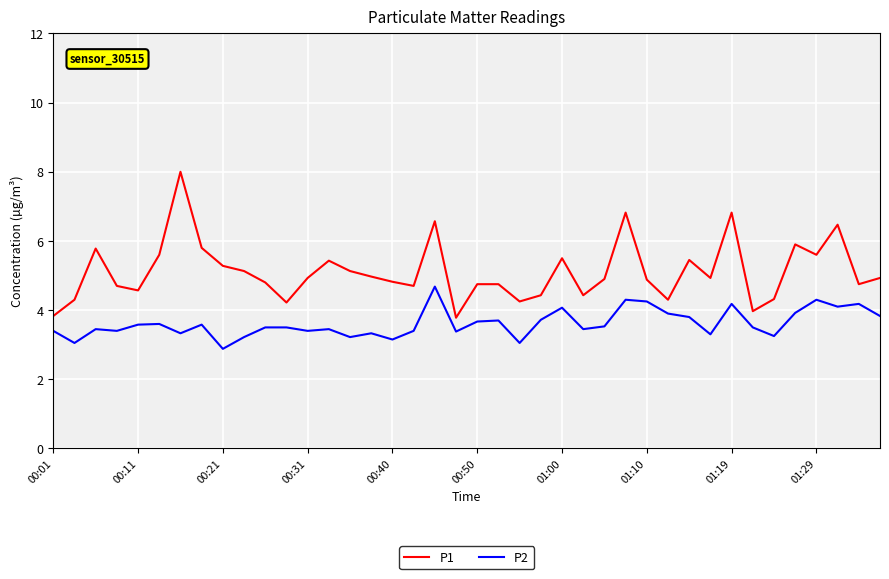

True or false: P1 and P2 cross at least once.

False